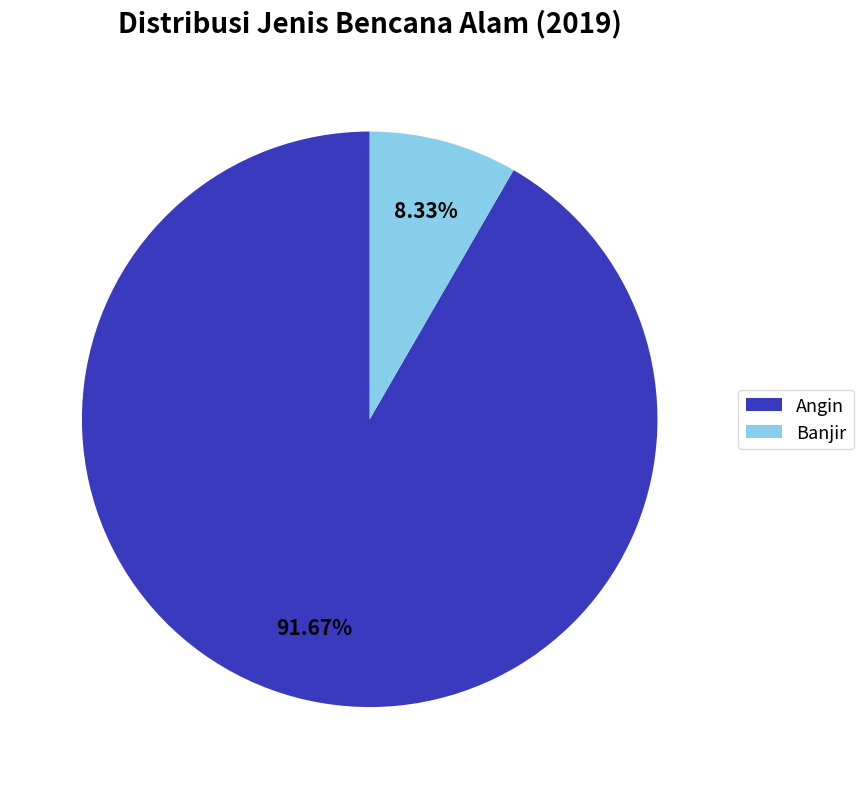

Rank the categories by value from lowest to highest.

Banjir, Angin